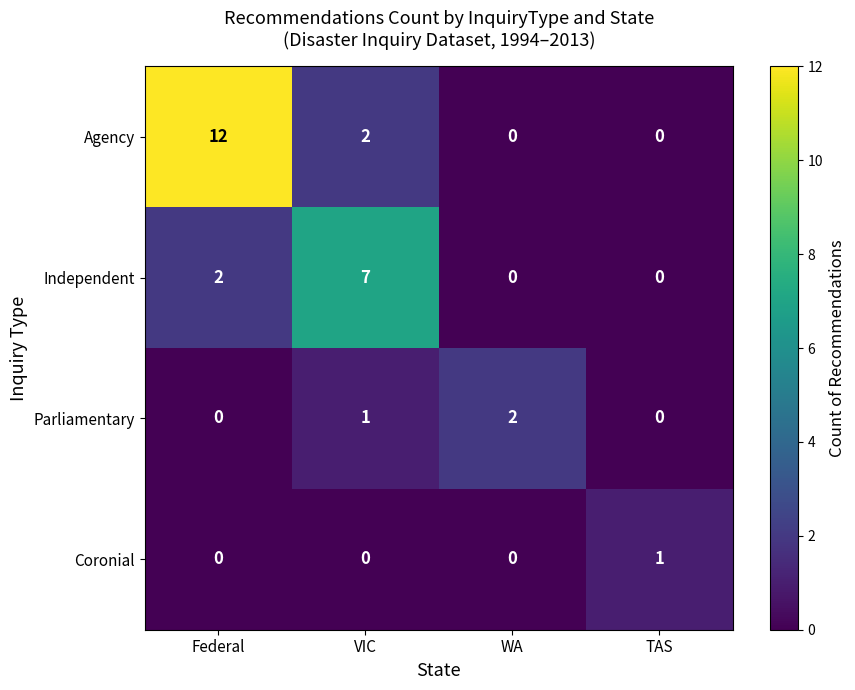

At which category does the chart reach its peak across all series?

Federal